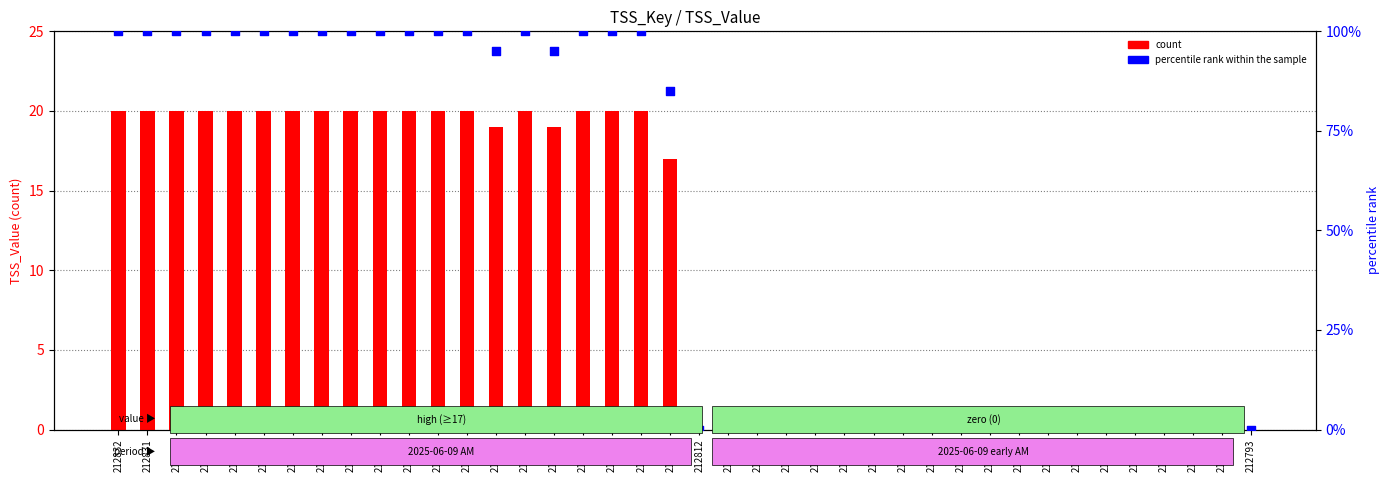

What are all the series names shown in the legend?

count, percentile rank within the sample